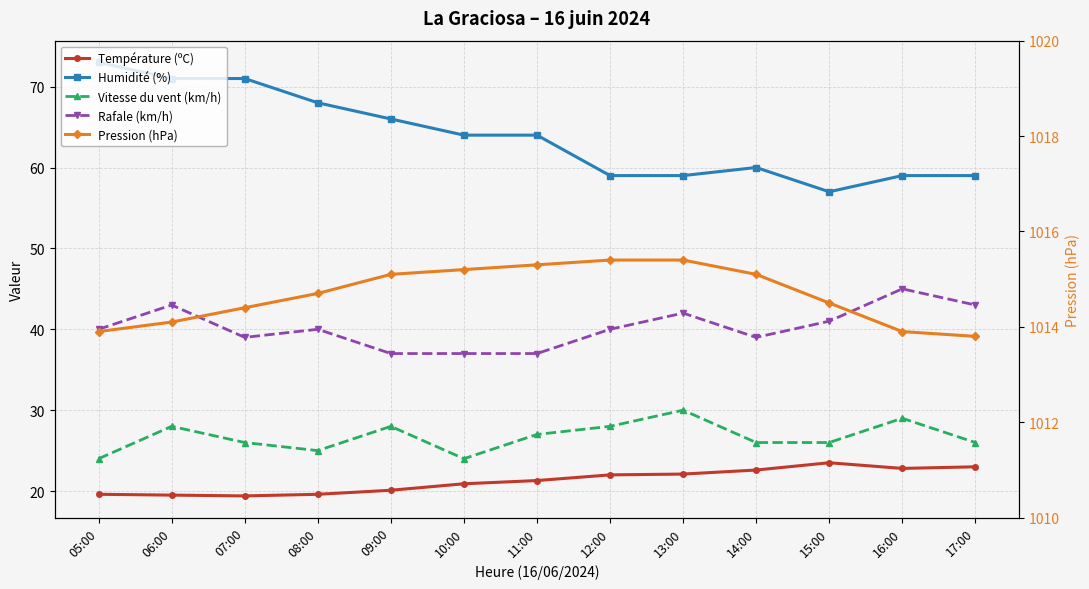

Rank the series by their maximum value, from lowest to highest.

Température (ºC), Vitesse du vent (km/h), Rafale (km/h), Humidité (%), Pression (hPa)